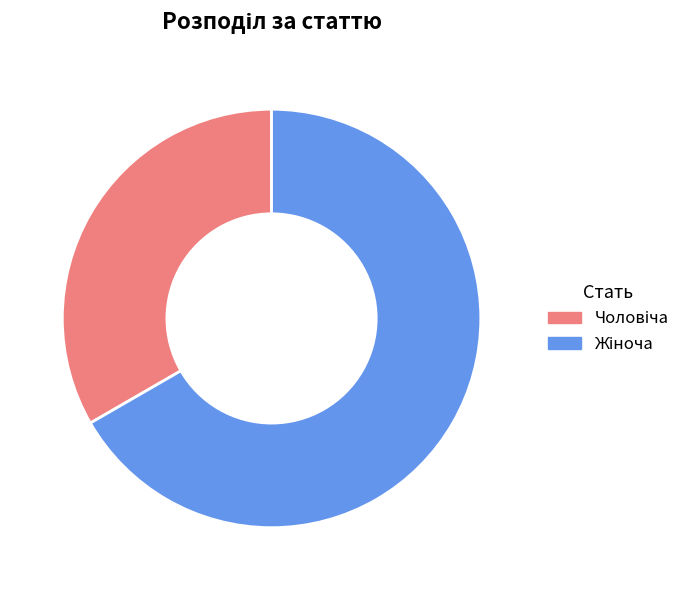

Does Чоловіча account for over 50% of the chart?

No